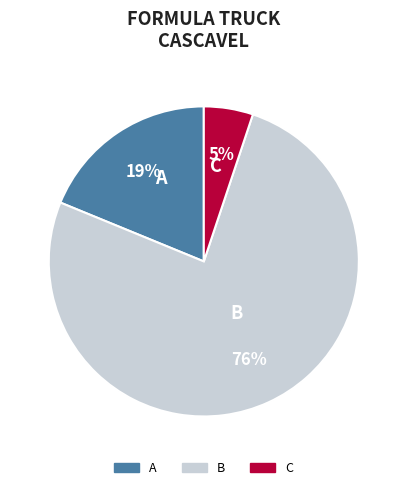

Is there a majority slice in this chart?

Yes